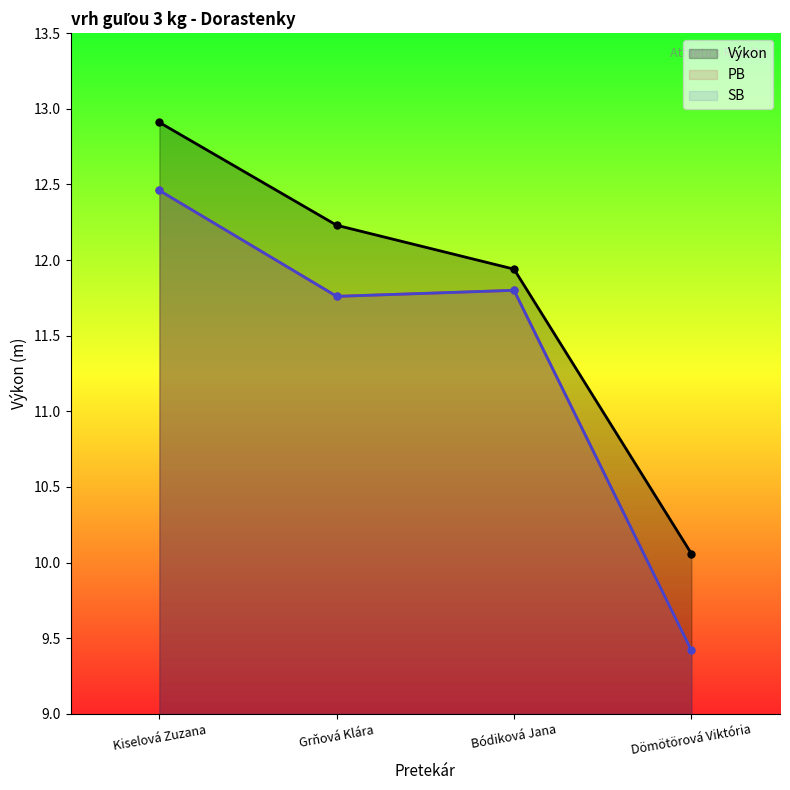

The value of SB at Kiselová Zuzana is 4.5. True or false?

False